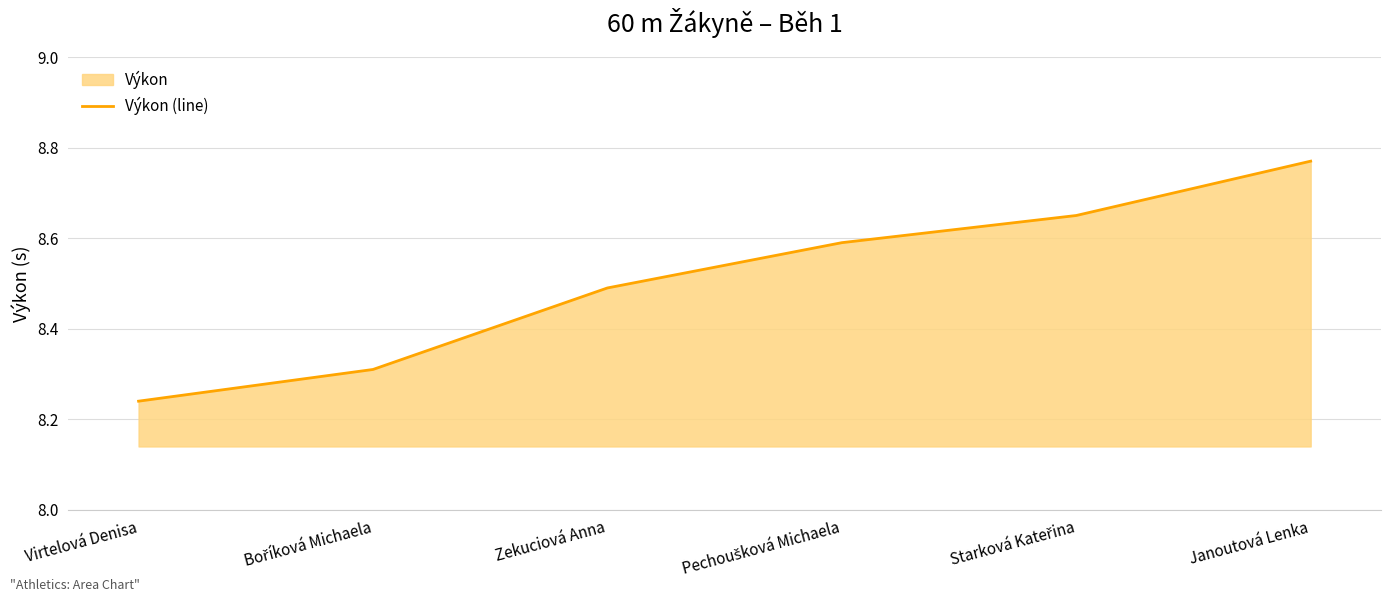

What is the difference between the second highest and second lowest values?

0.3